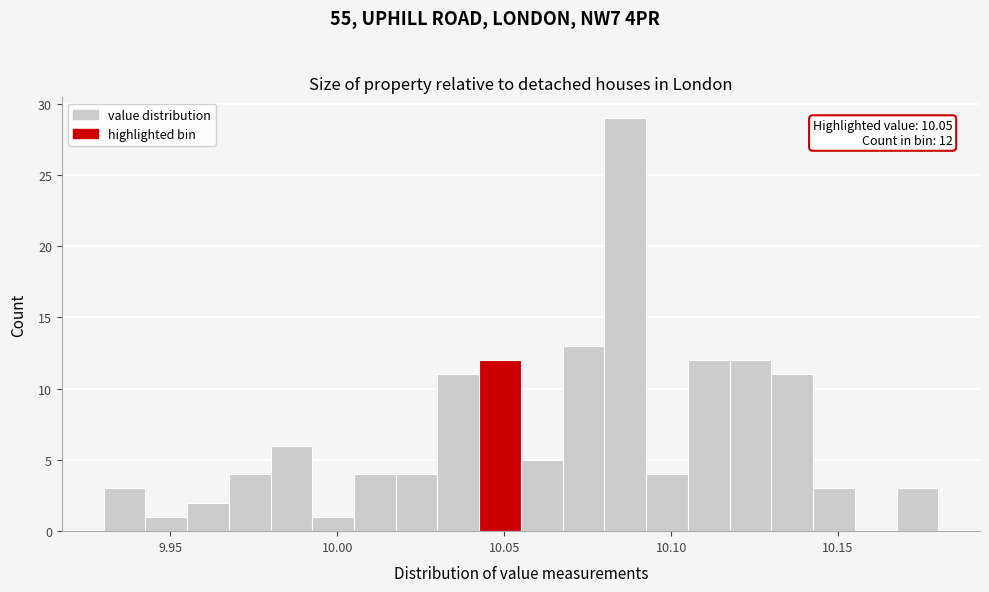

Read against the x-axis, roughly where is the centre of the tallest bar?

10.085